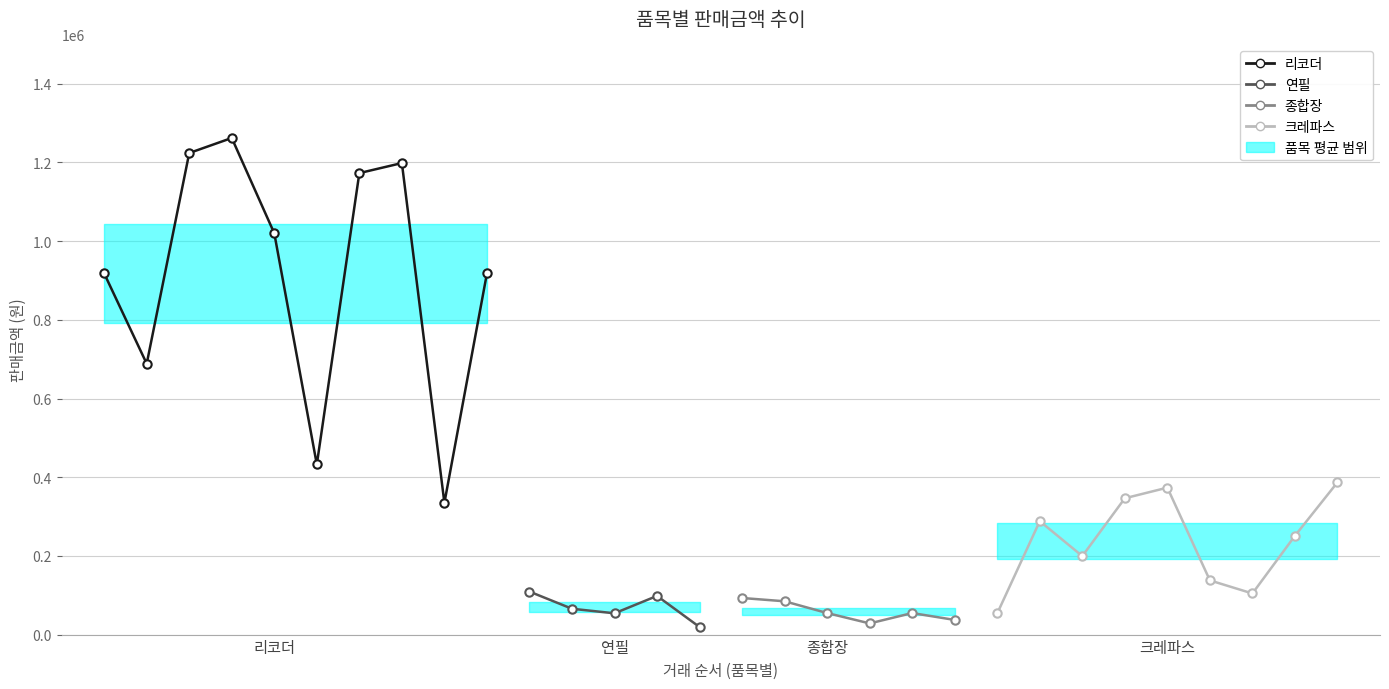

The value of 수량 at 종합장 is 59. True or false?

False